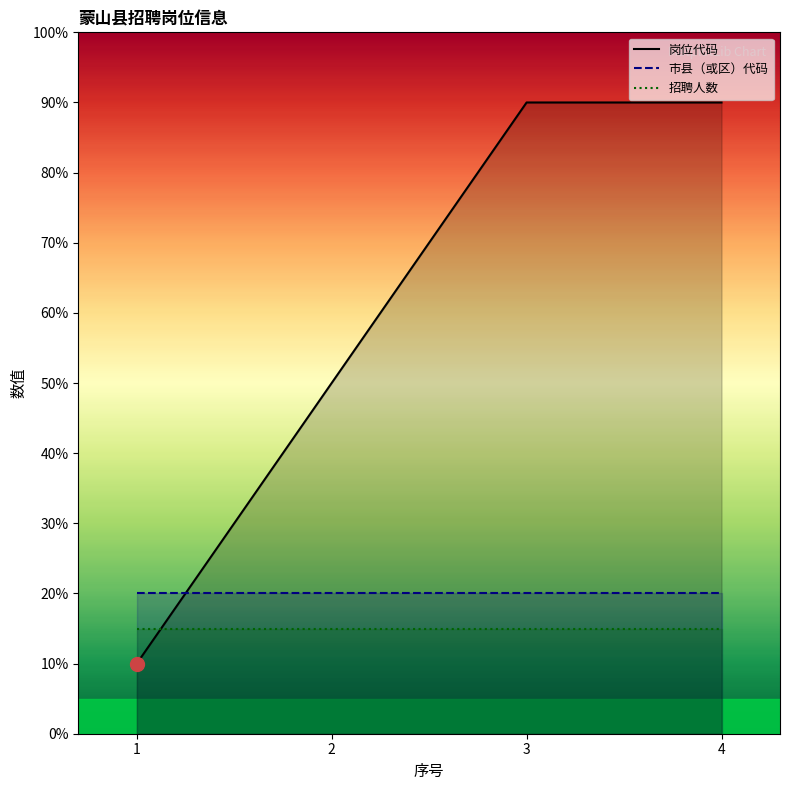

Which series has the widest spread of values?

岗位代码